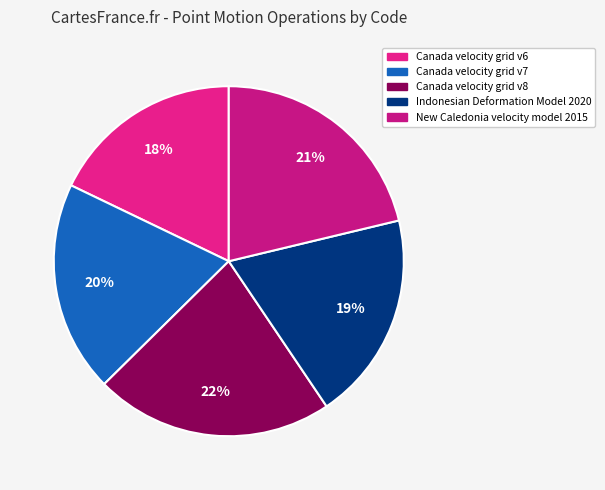

To the nearest percent, what portion does New Caledonia velocity model 2015 represent?

21%